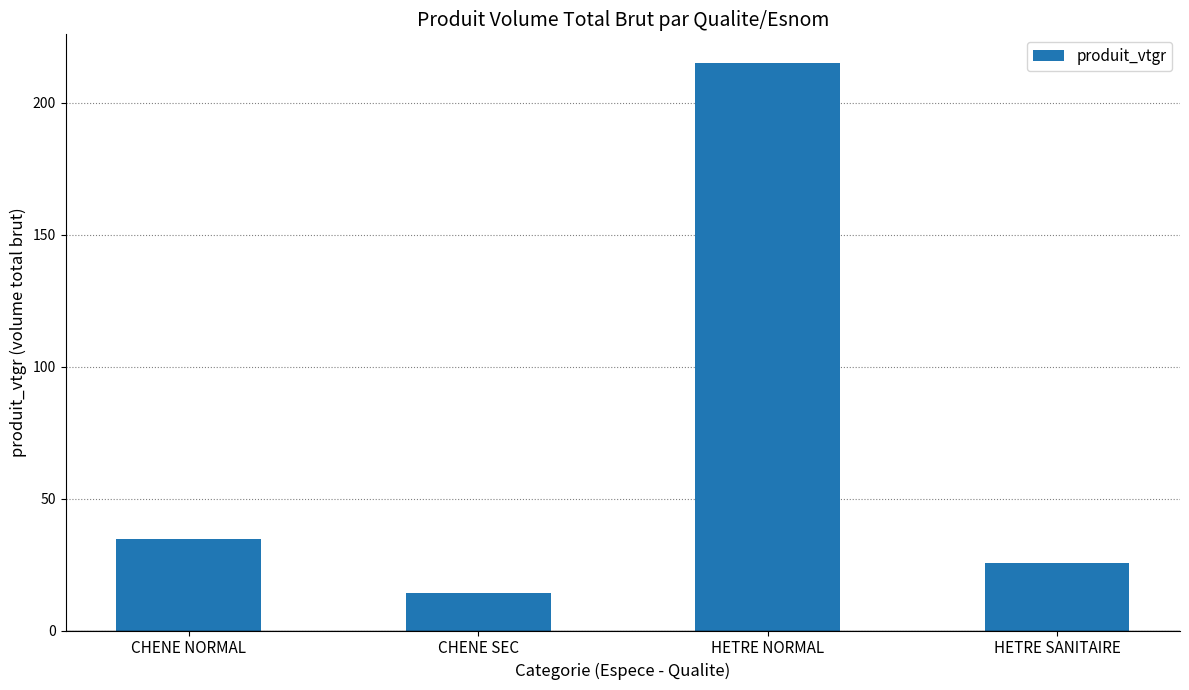

Approximately how many times larger is the value at HETRE SANITAIRE compared to HETRE NORMAL?

0.1